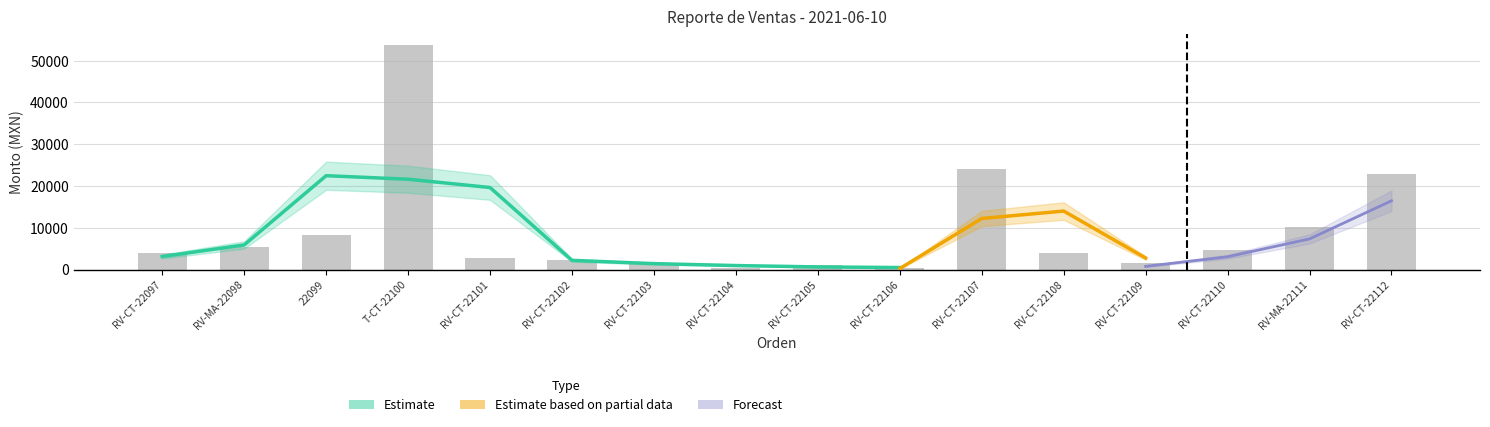

What is the highest value of the Adeudo series?

53760.0